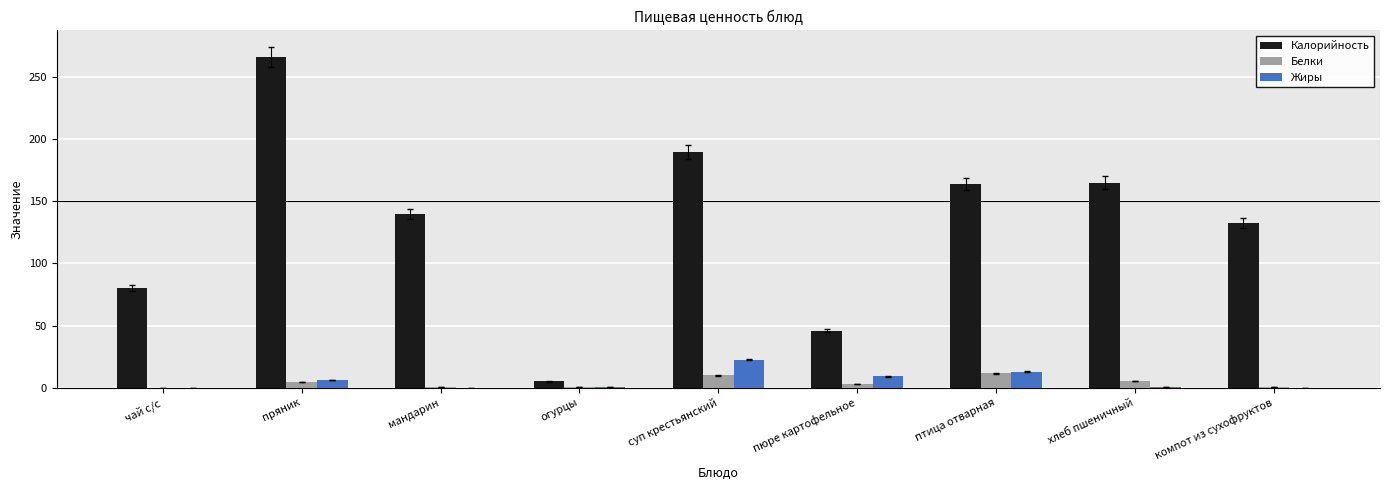

True or false: Калорийность has a value of 140.0 at мандарин.

True